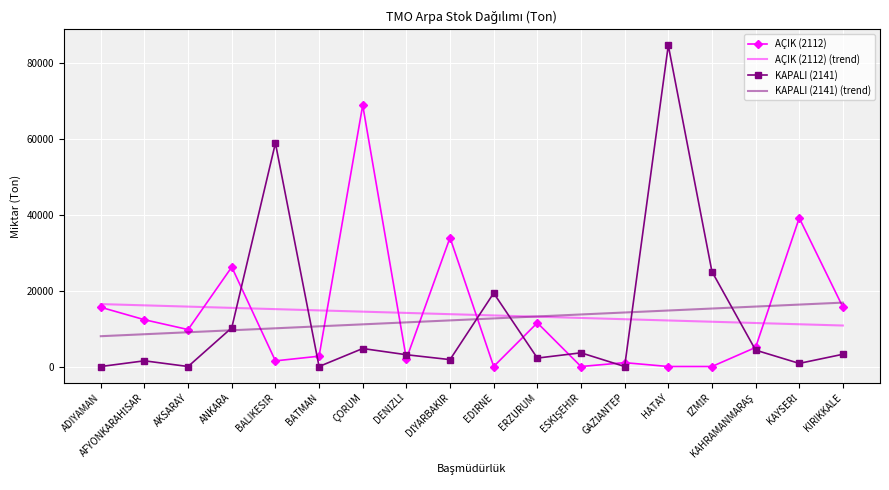

How many times do AÇIK (2112) and AÇIK (2112) (trend) cross each other?

7